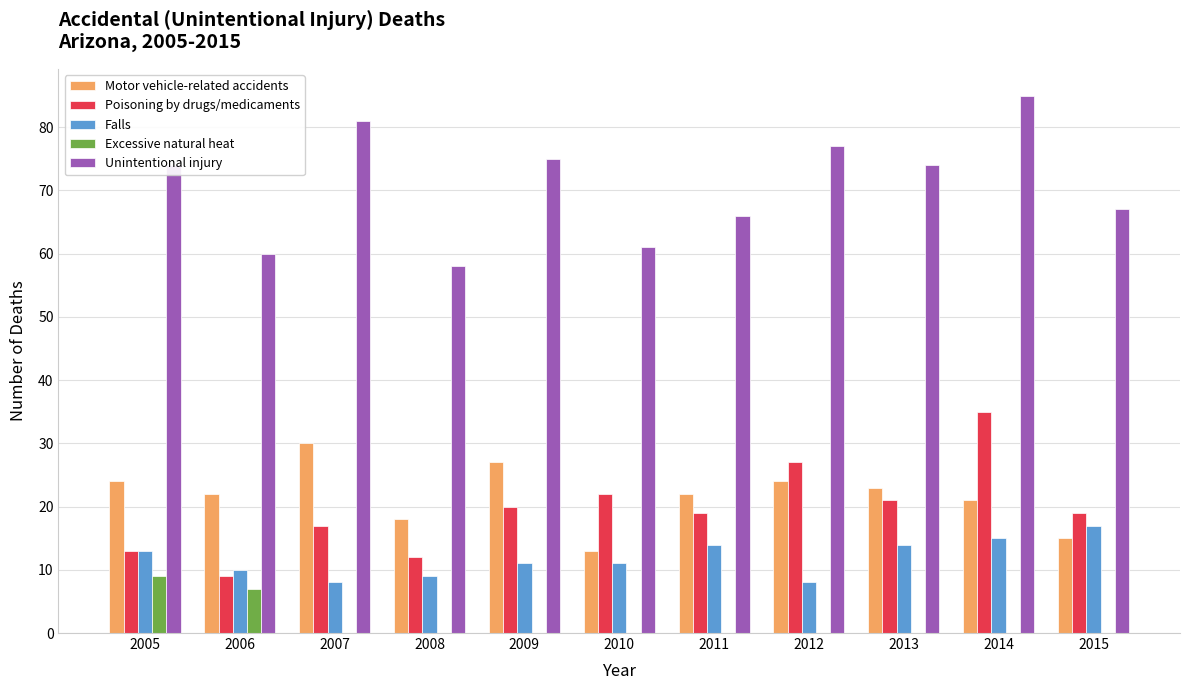

What is the sum of the Unintentional injury values at 2009 and 2008?

133